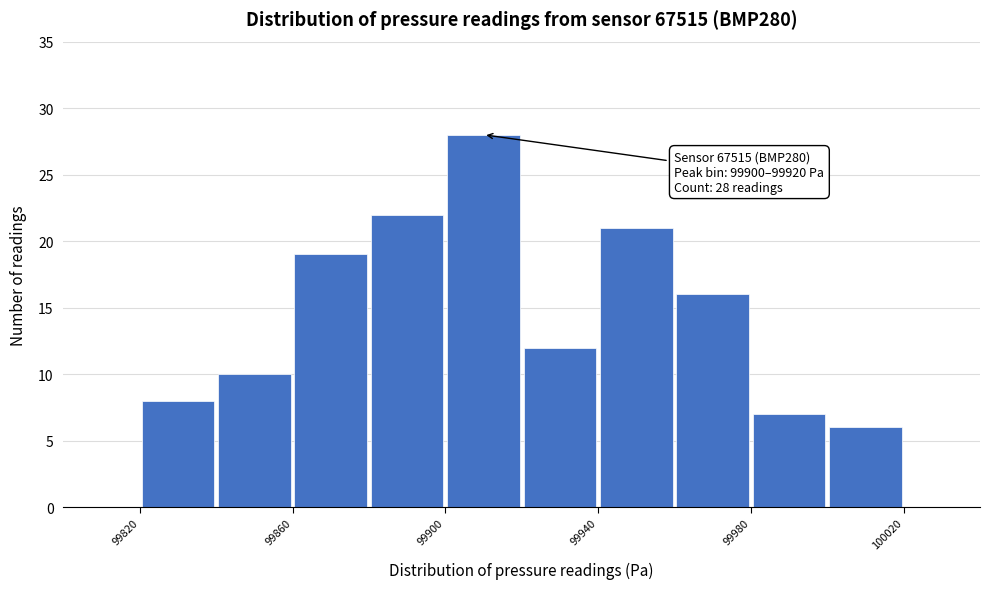

Over which range of the x-axis is the bar tallest?

99900 to 99920